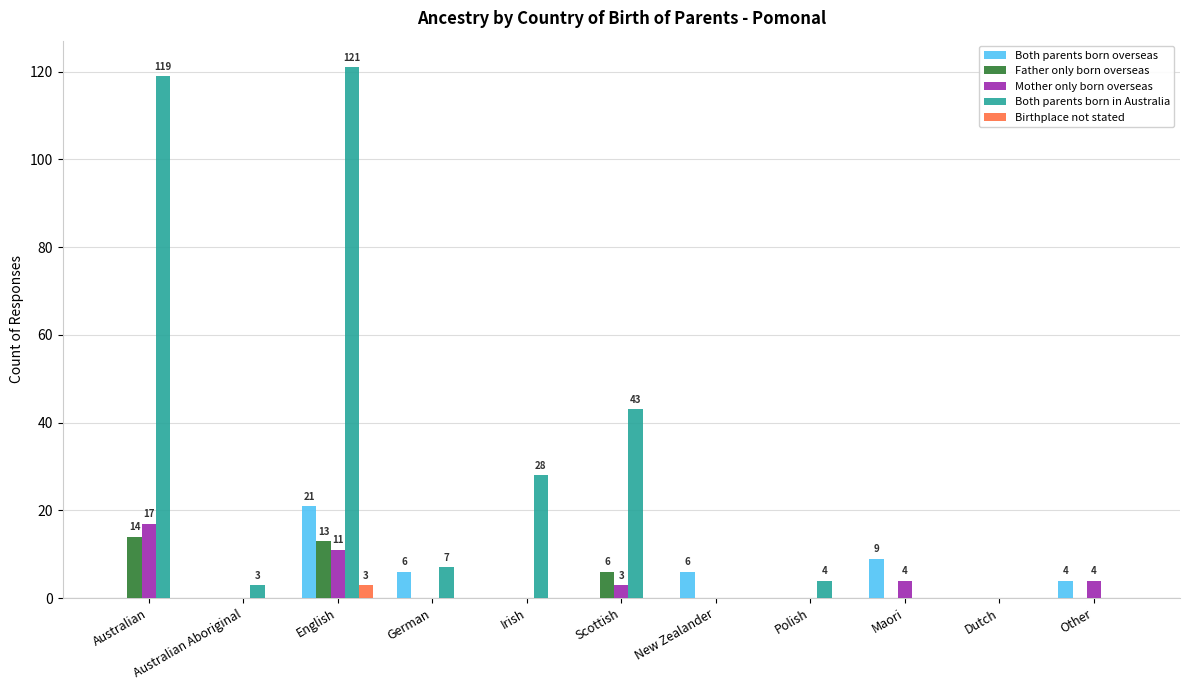

The value of Both parents born in Australia at Scottish is 68. True or false?

False